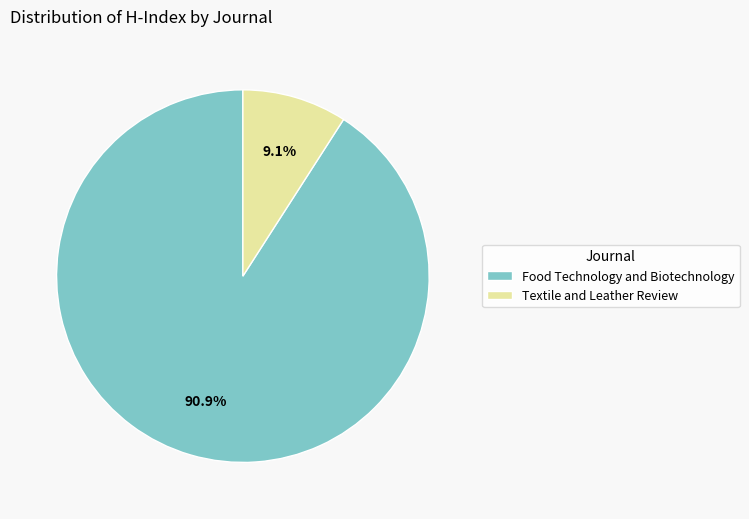

Is it true that Food Technology and Biotechnology is 91% of the pie?

True